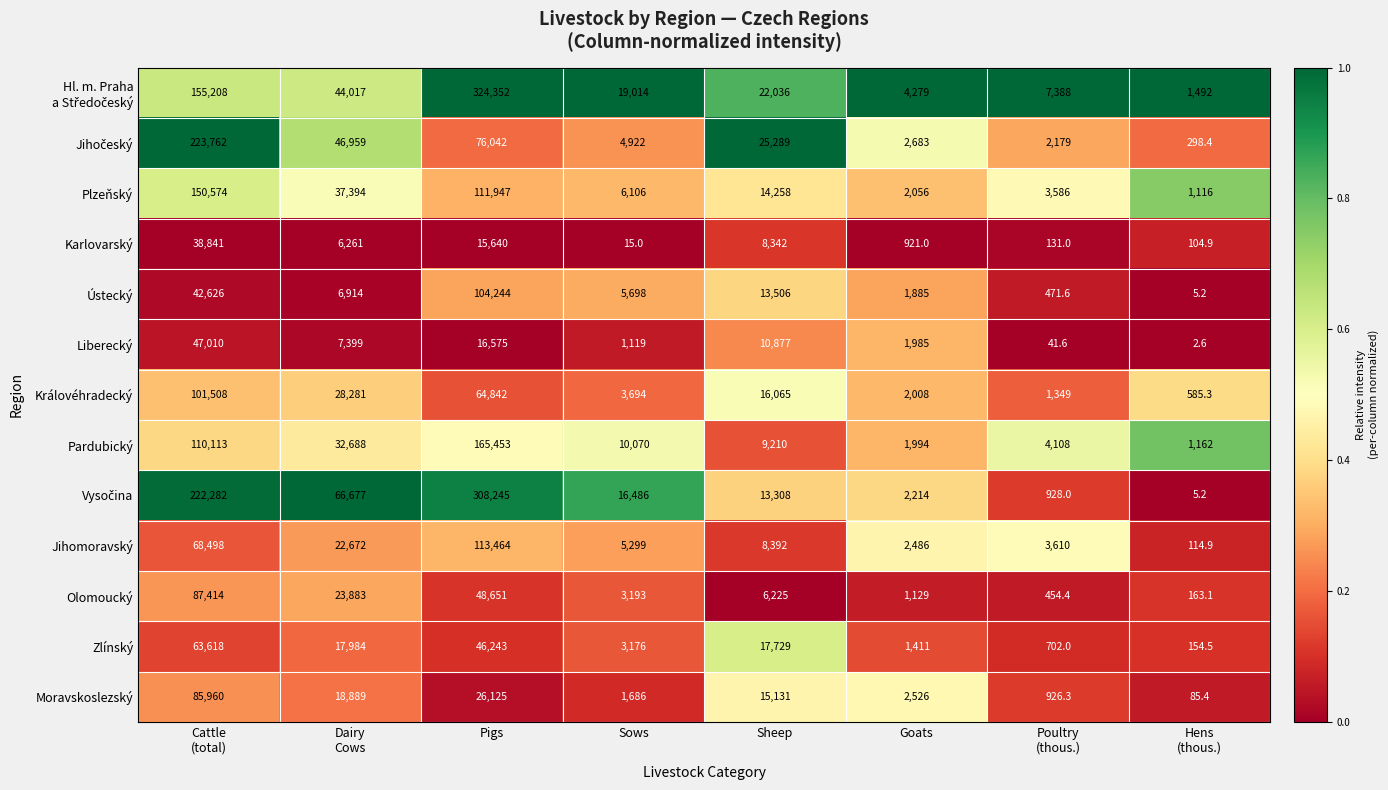

What is the difference between the second highest and minimum values in the Liberecký series?

16572.4